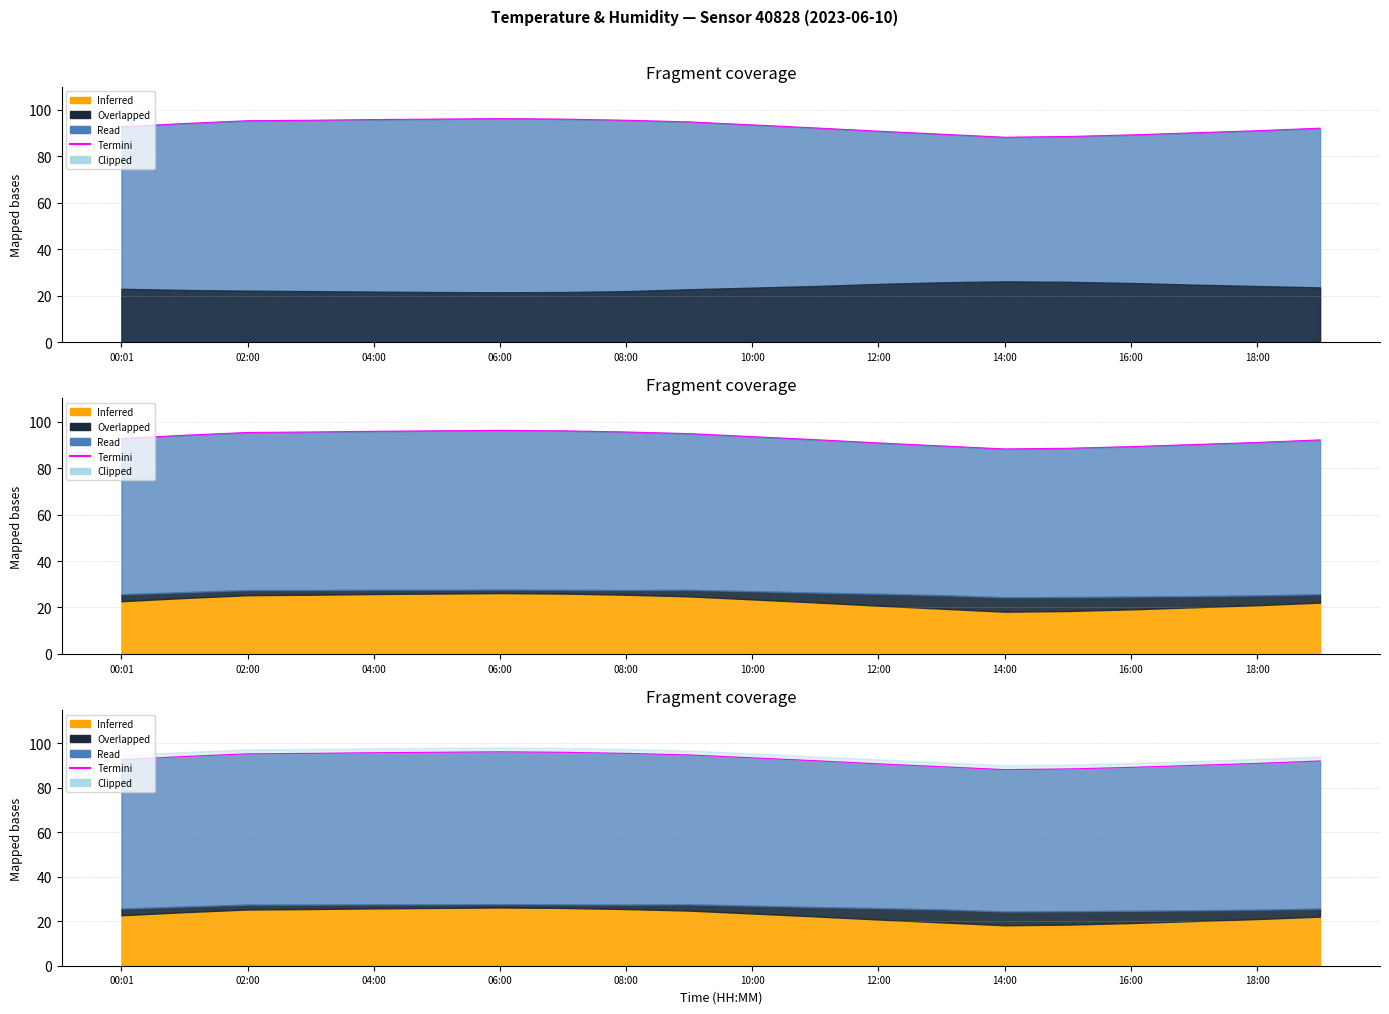

The value at 02:00 is 94.1. True or false?

True